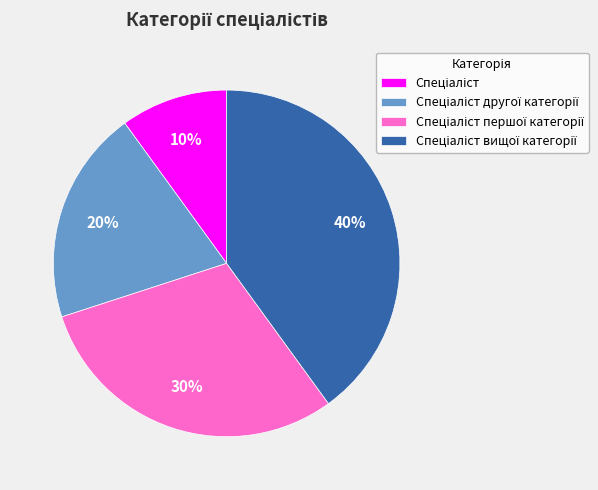

How many segments does this pie chart have?

4